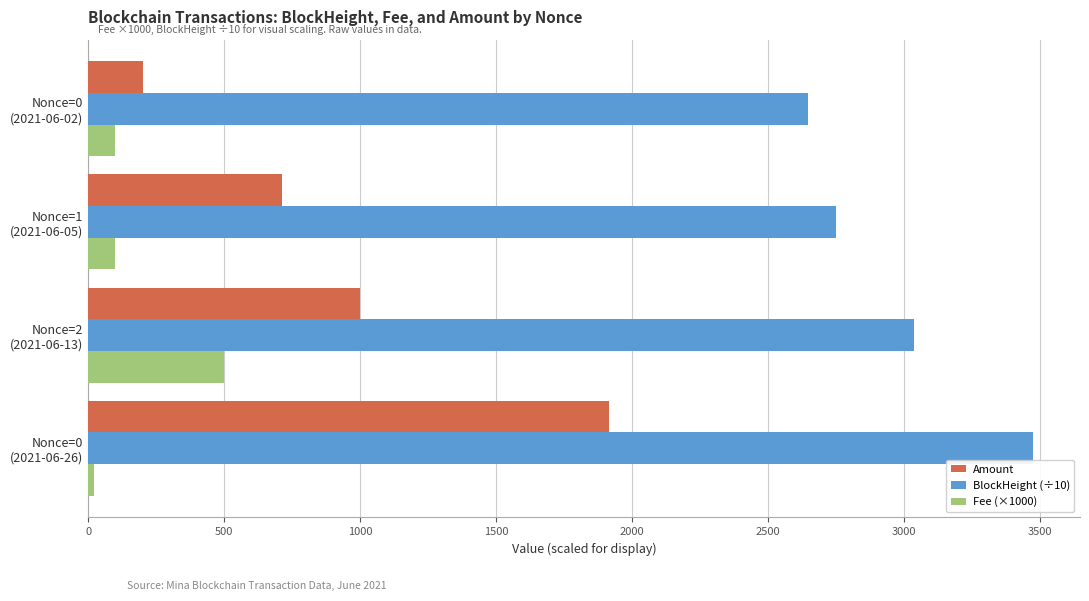

List the labels in order of BlockHeight (÷10) value, largest first.

Nonce=0
(2021-06-26), Nonce=2
(2021-06-13), Nonce=1
(2021-06-05), Nonce=0
(2021-06-02)